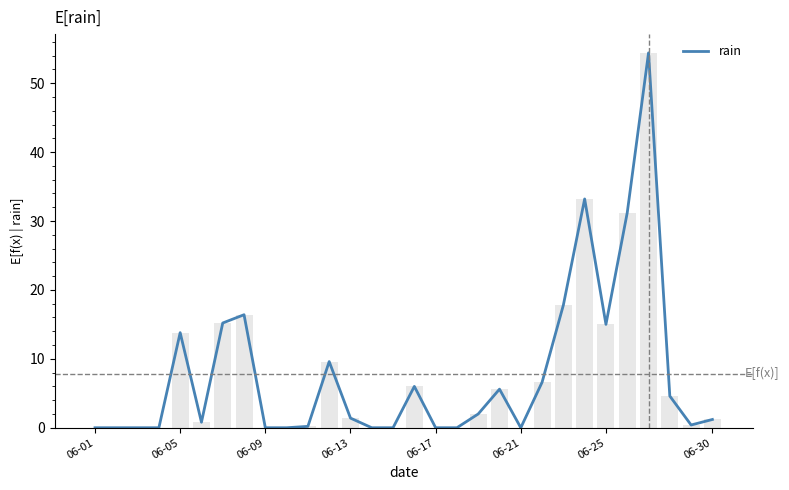

The value of rain at 06-17 is 0.0. True or false?

True